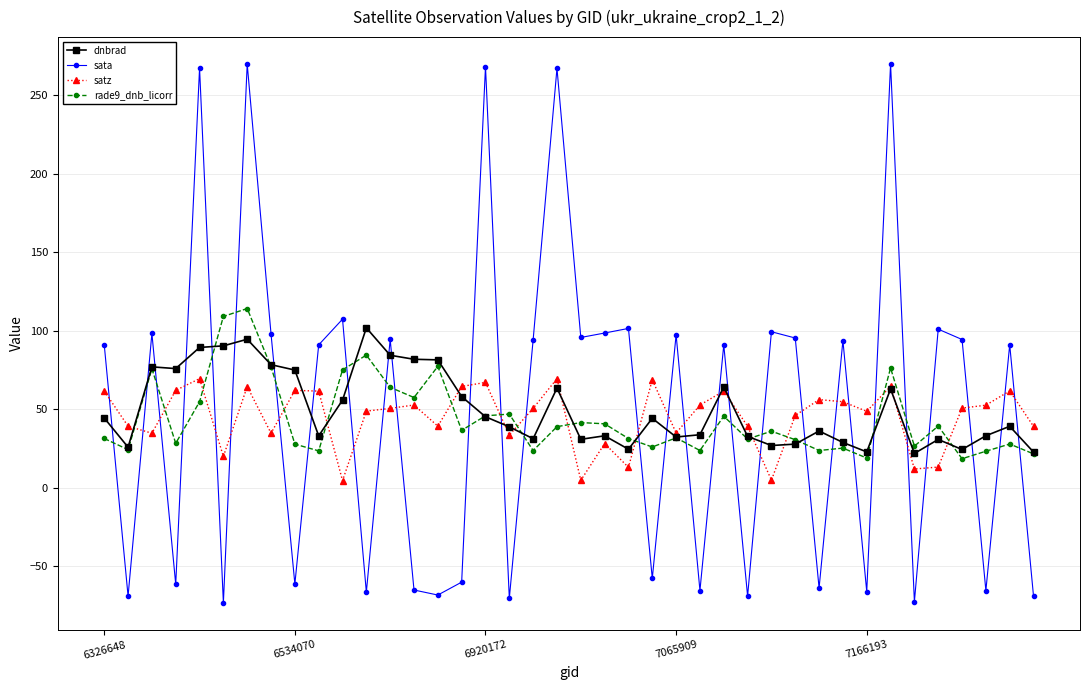

What are all the series names shown in the legend?

dnbrad, sata, satz, rade9_dnb_licorr